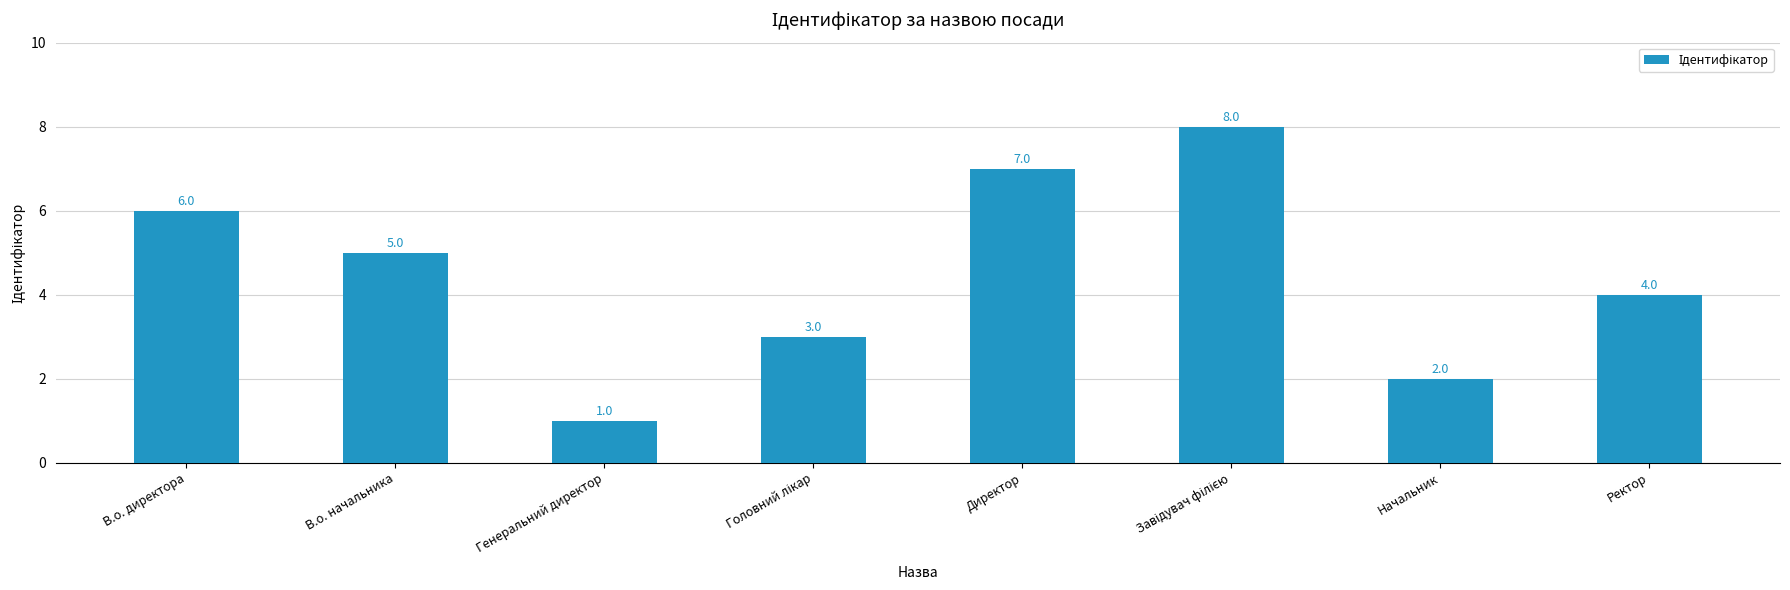

Reading right to left, extract all data points from this chart.

4	2	8	7	3	1	5	6